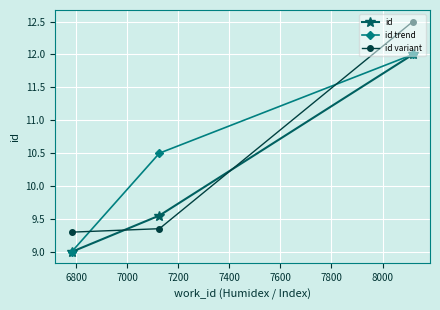

What is the value of the id point at the 1st from the left?

9.0